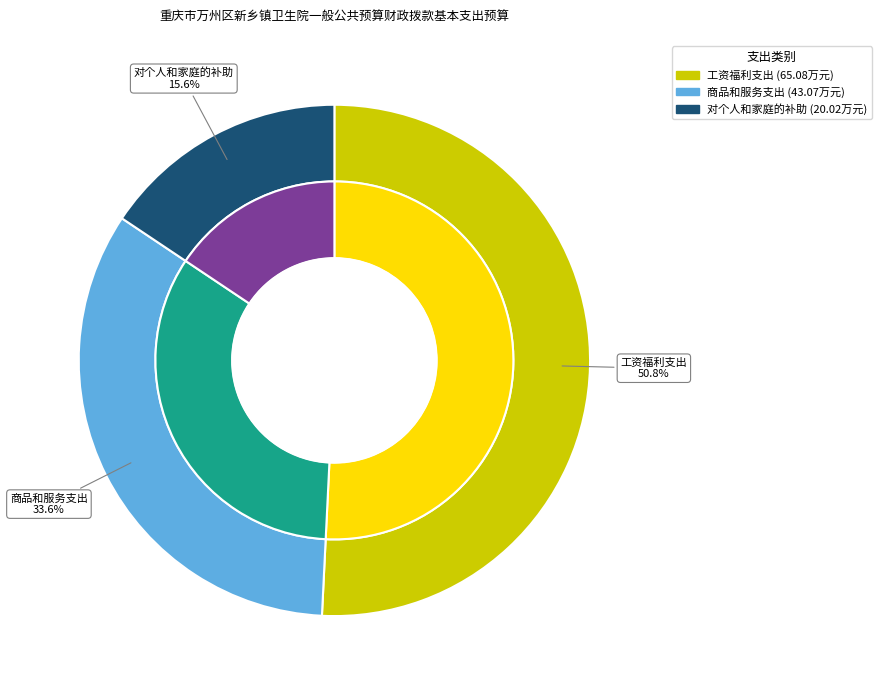

What percentage is the 商品和服务支出 slice, to the nearest percent?

34%